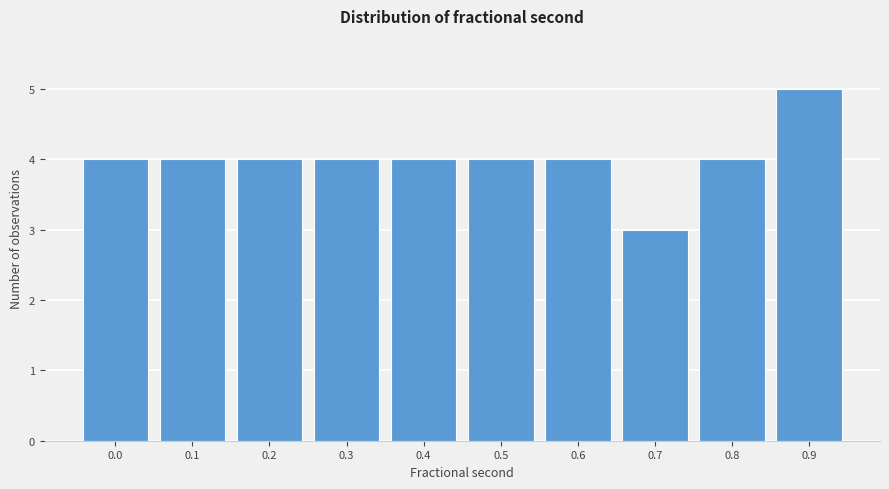

Reading left to right, what are all the values shown in this chart?

4	4	4	4	4	4	4	3	4	5